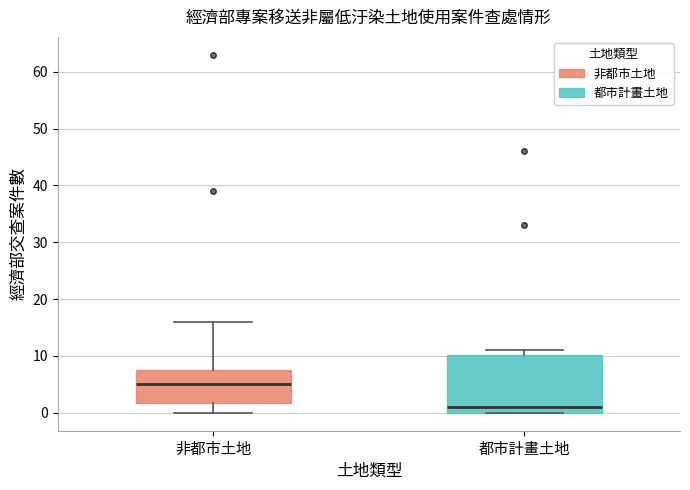

Reading left to right, transcribe this box plot: for each box, give where its median line is, the range the box spans, and where its two whiskers end, as read against the y-axis. The values are not printed on the chart, so give them approximately, as read against the axis.

非都市土地: median 5, box 2 to 8, whiskers 0 to 16
都市計畫土地: median 1, box 0 to 10, whiskers 0 to 11